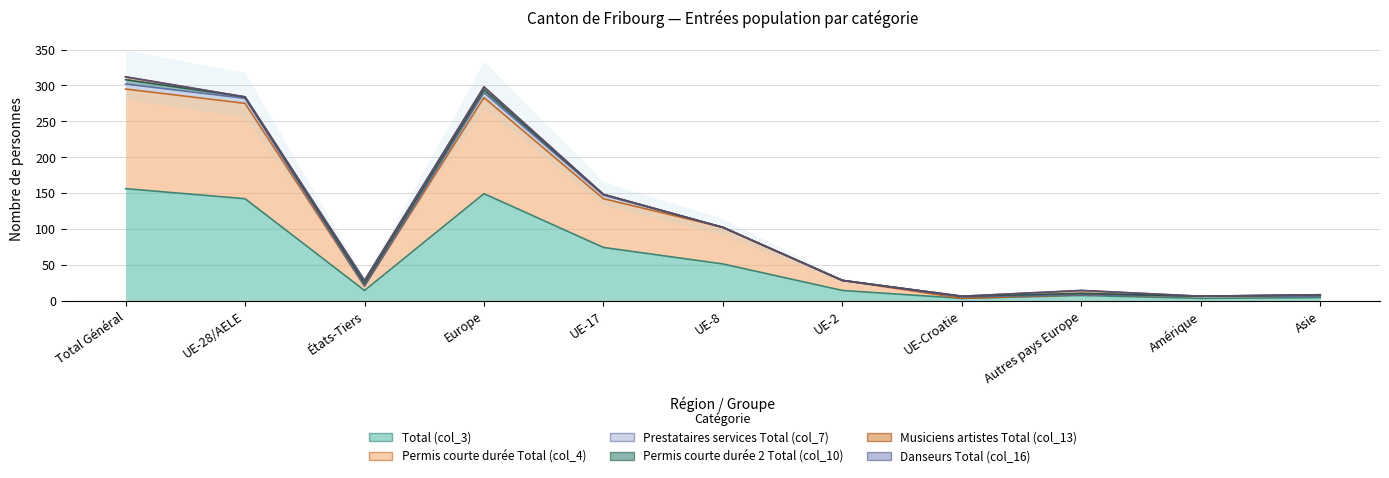

True or false: Total (col_3) and Permis courte durée Total (col_4) cross at least once.

False